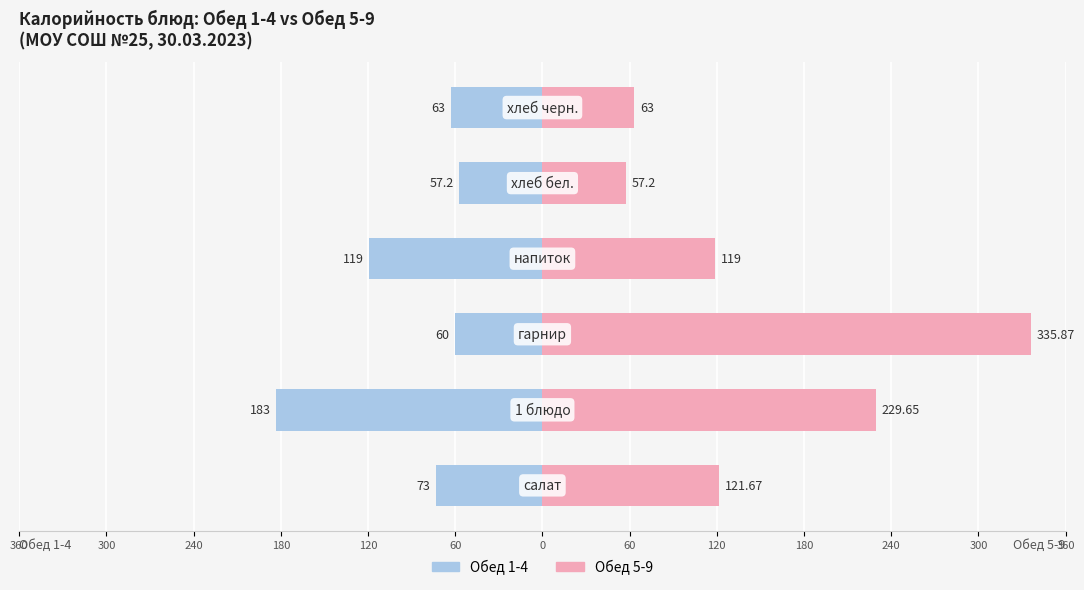

What is the greatest value displayed?

335.9